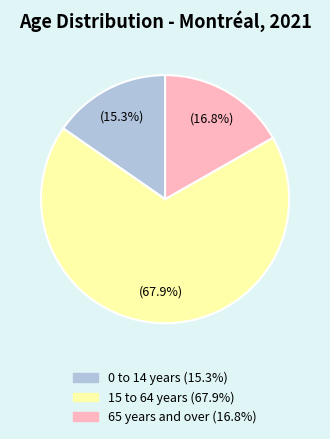

Which category has the biggest portion of the pie?

15 to 64 years